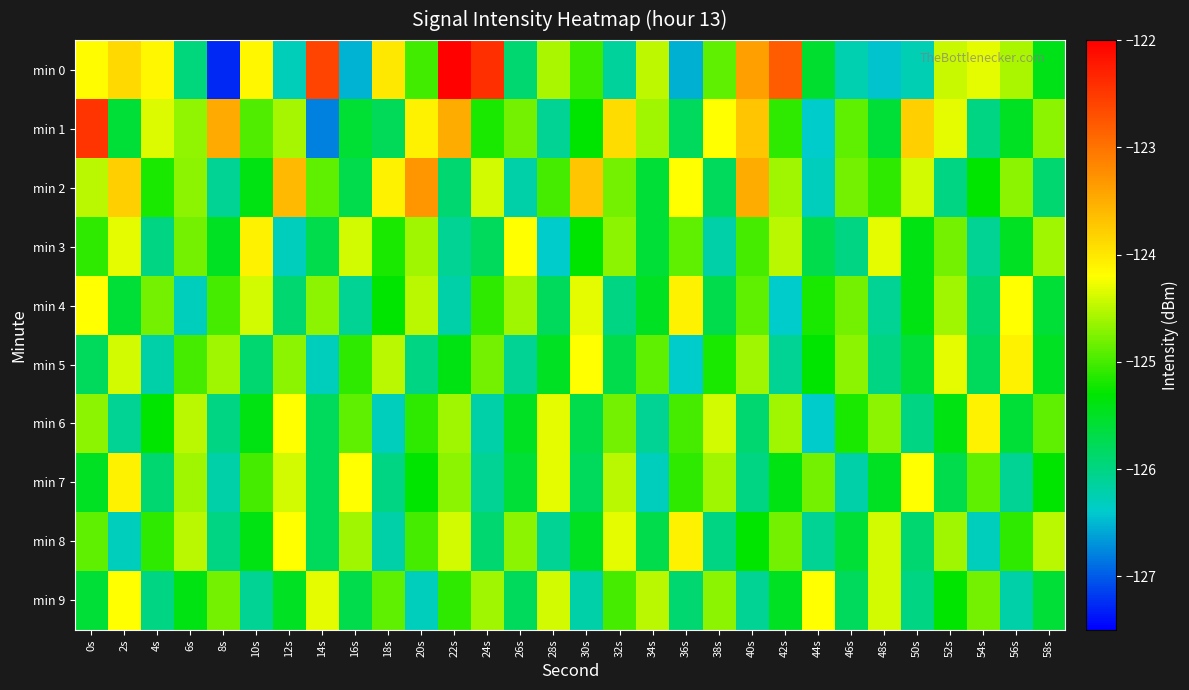

Which label corresponds to the largest value in the chart?

22s